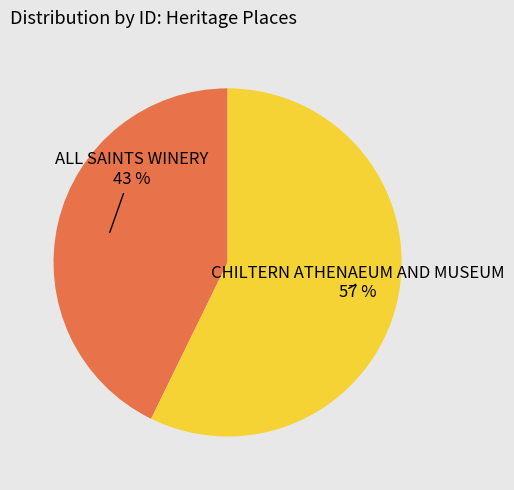

Is the sum of ALL SAINTS WINERY and CHILTERN ATHENAEUM AND MUSEUM greater than half?

Yes